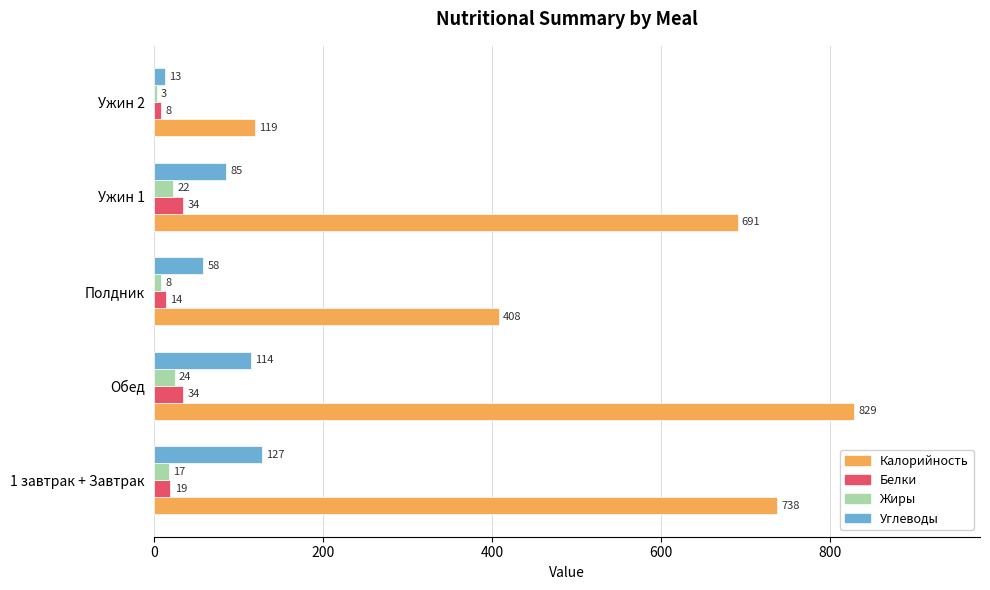

At which label is Углеводы closest to 70?

Полдник